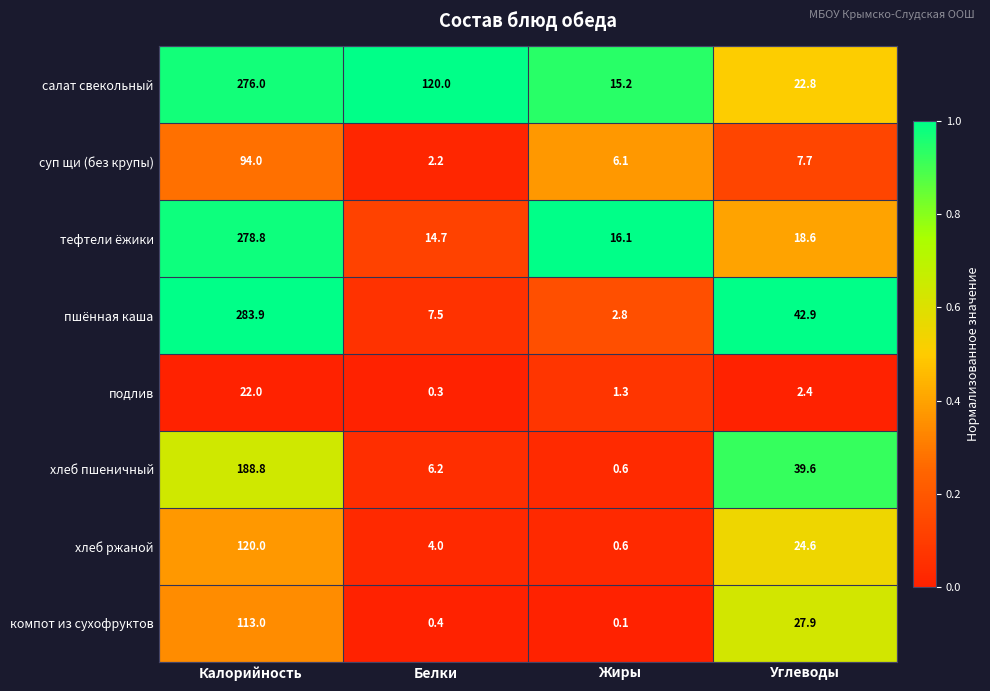

What is the spread (max minus min) of values at Жиры?

16.0